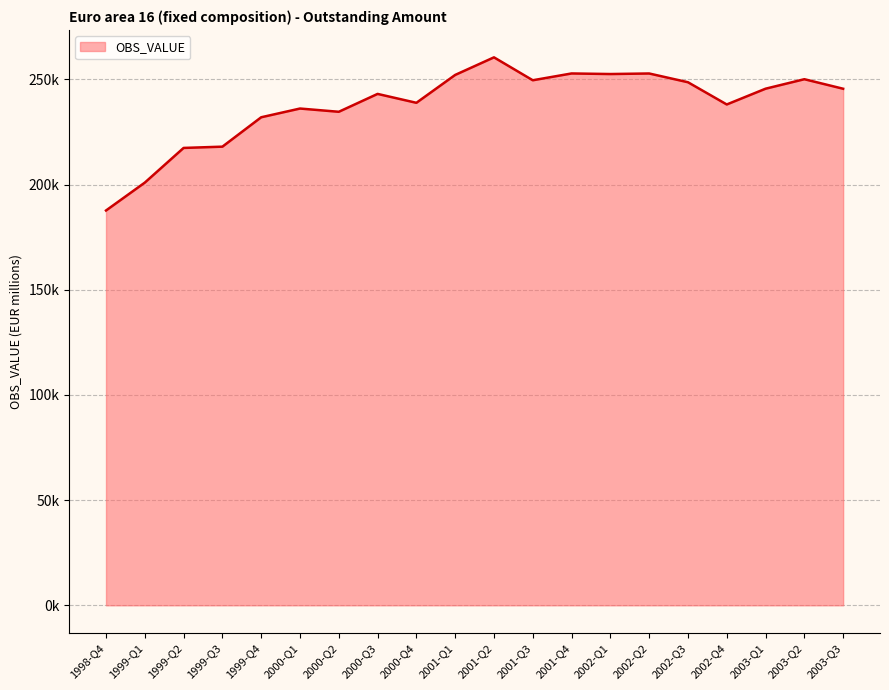

True or false: there are more than 2 points higher than both neighbors.

True